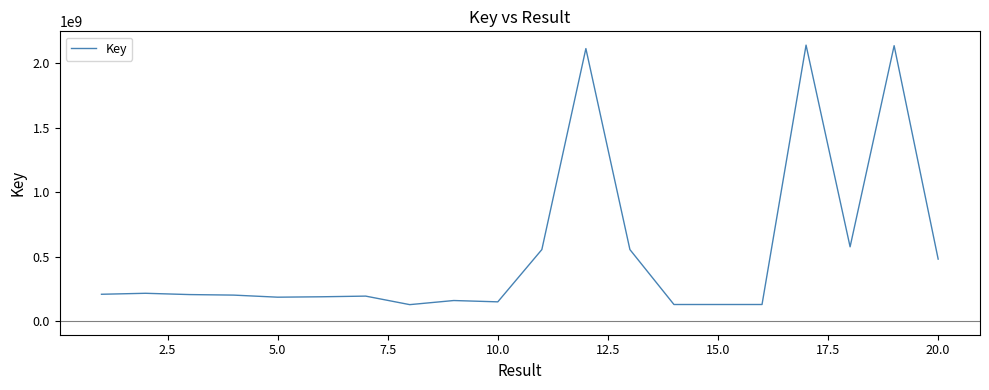

What is the smallest value displayed?

126565945